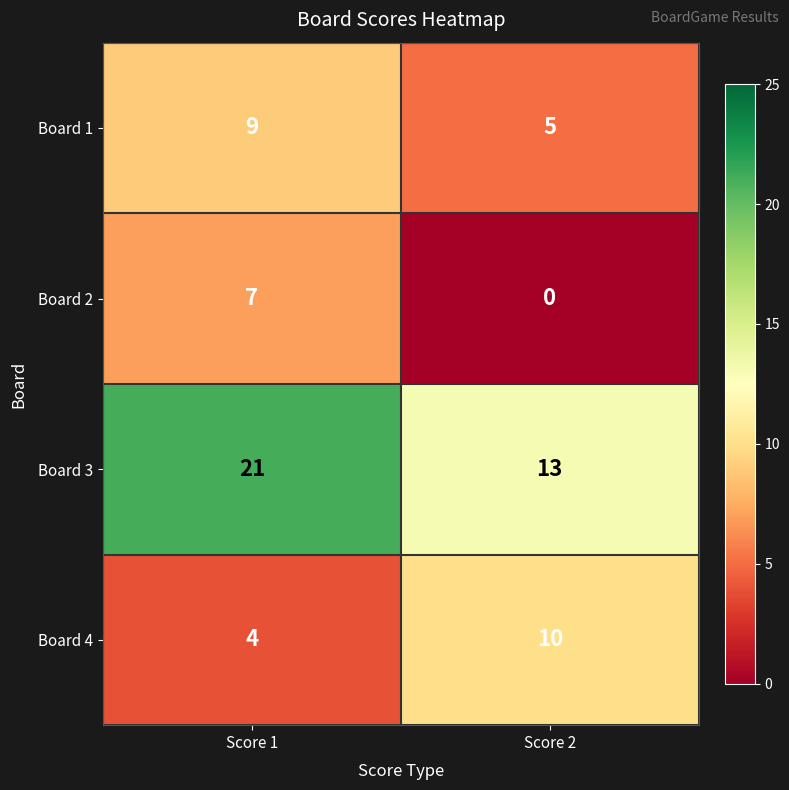

Reading right to left, what are all the values shown in this chart?

Board 1: Score 2=5	Score 1=9
Board 2: Score 2=0	Score 1=7
Board 3: Score 2=13	Score 1=21
Board 4: Score 2=10	Score 1=4